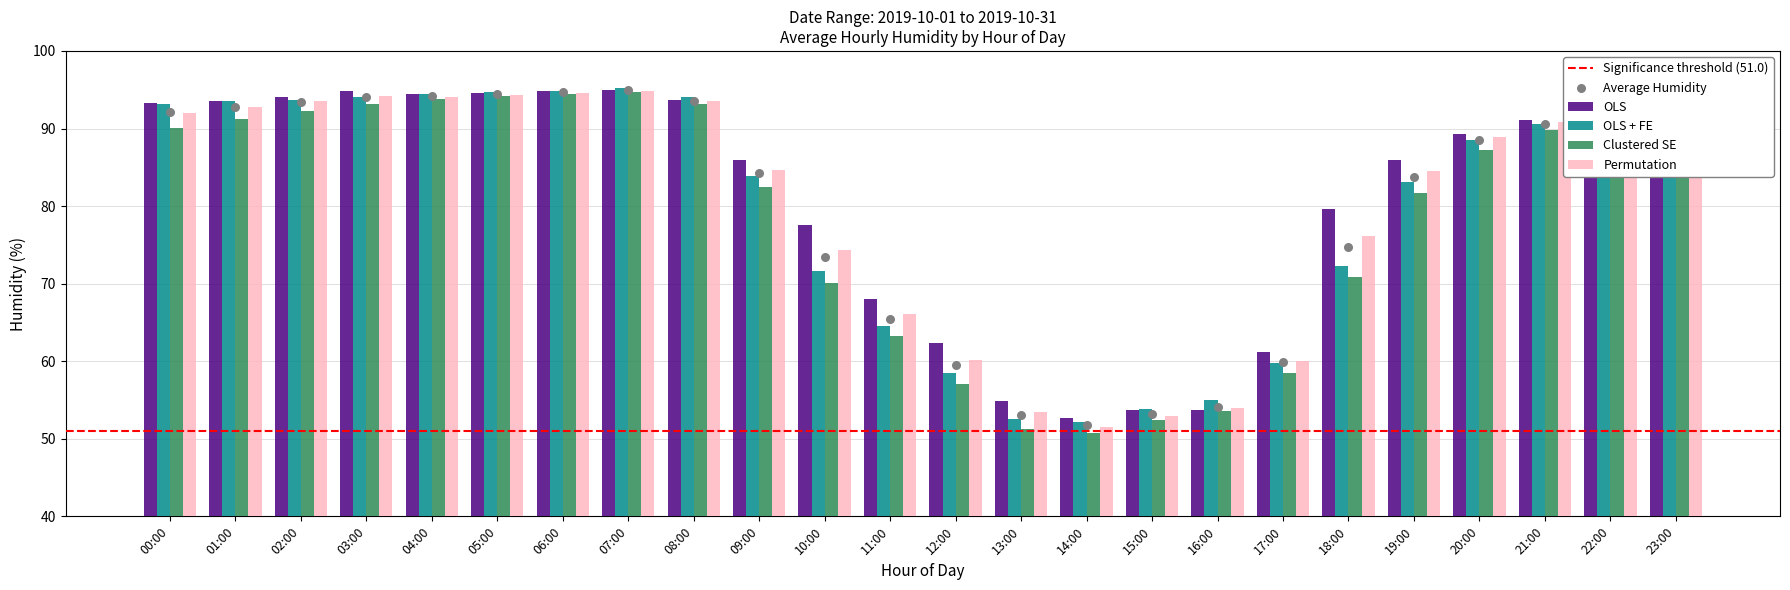

What are all the series names shown in the legend?

OLS, OLS + FE, Clustered SE, Permutation